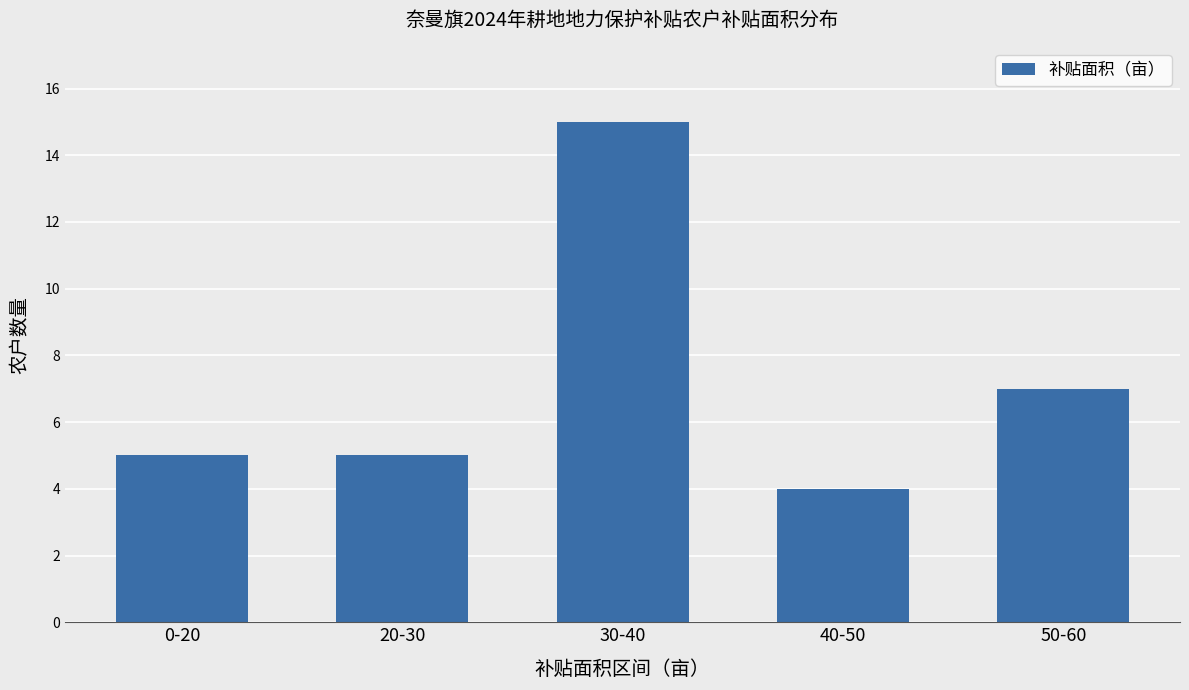

What is the maximum value shown in the chart?

15